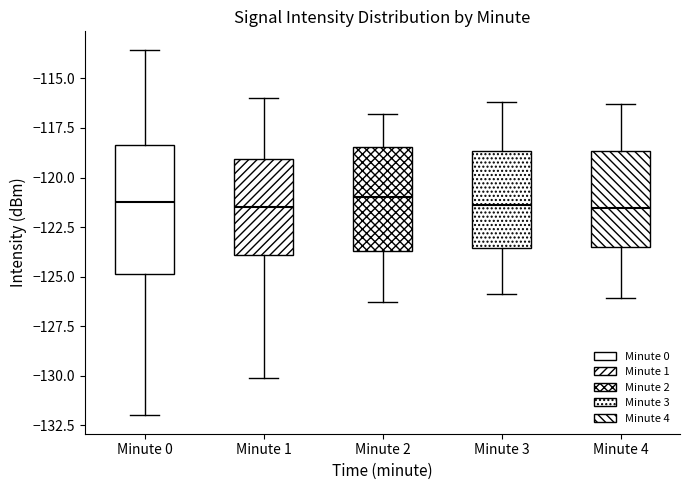

Where is the lower edge of the box for Minute 4 on the y-axis? The values are not printed on the chart, so give them approximately, as read against the axis.

-123.5